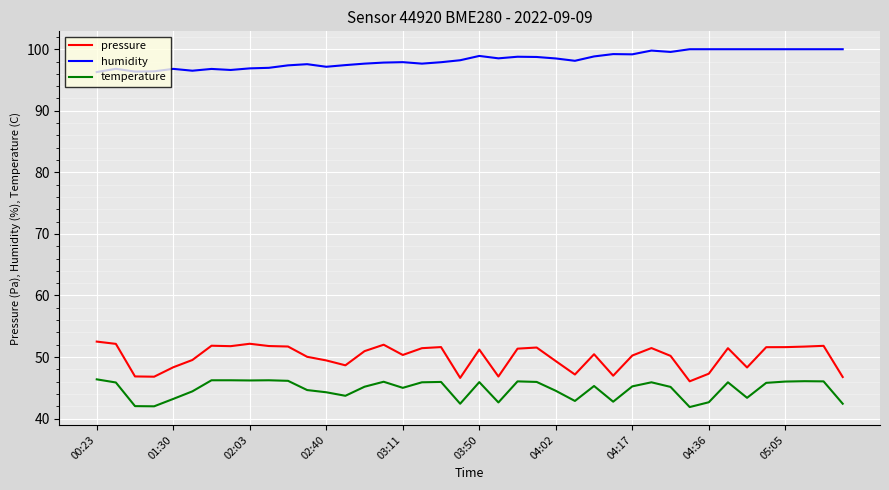

What is the sum of all pressure values?

2000.0